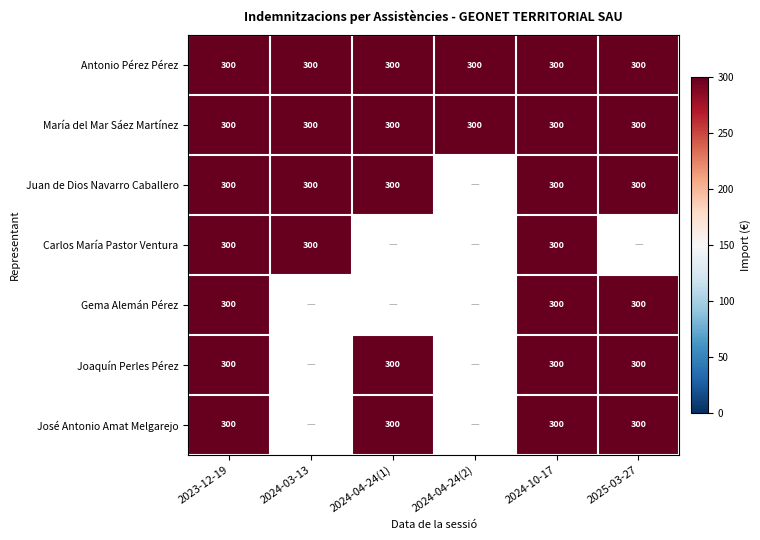

What is the sum of all María del Mar Sáez Martínez values?

1800